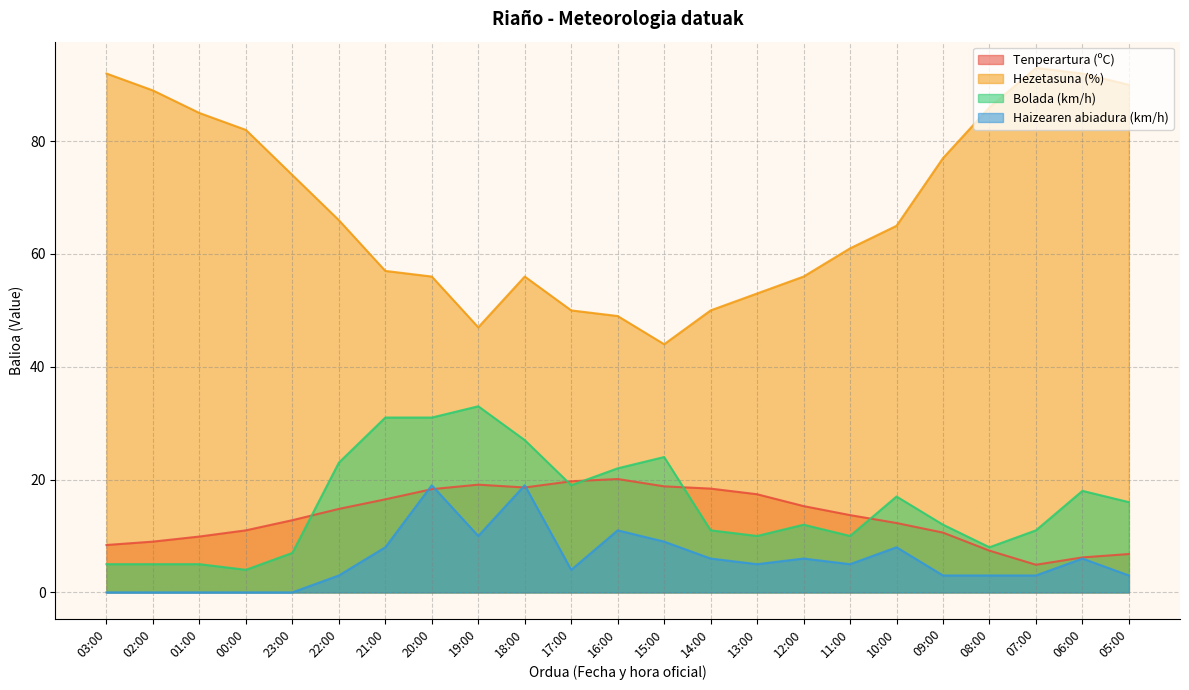

Which series has the largest range (max minus min)?

Hezetasuna (%)